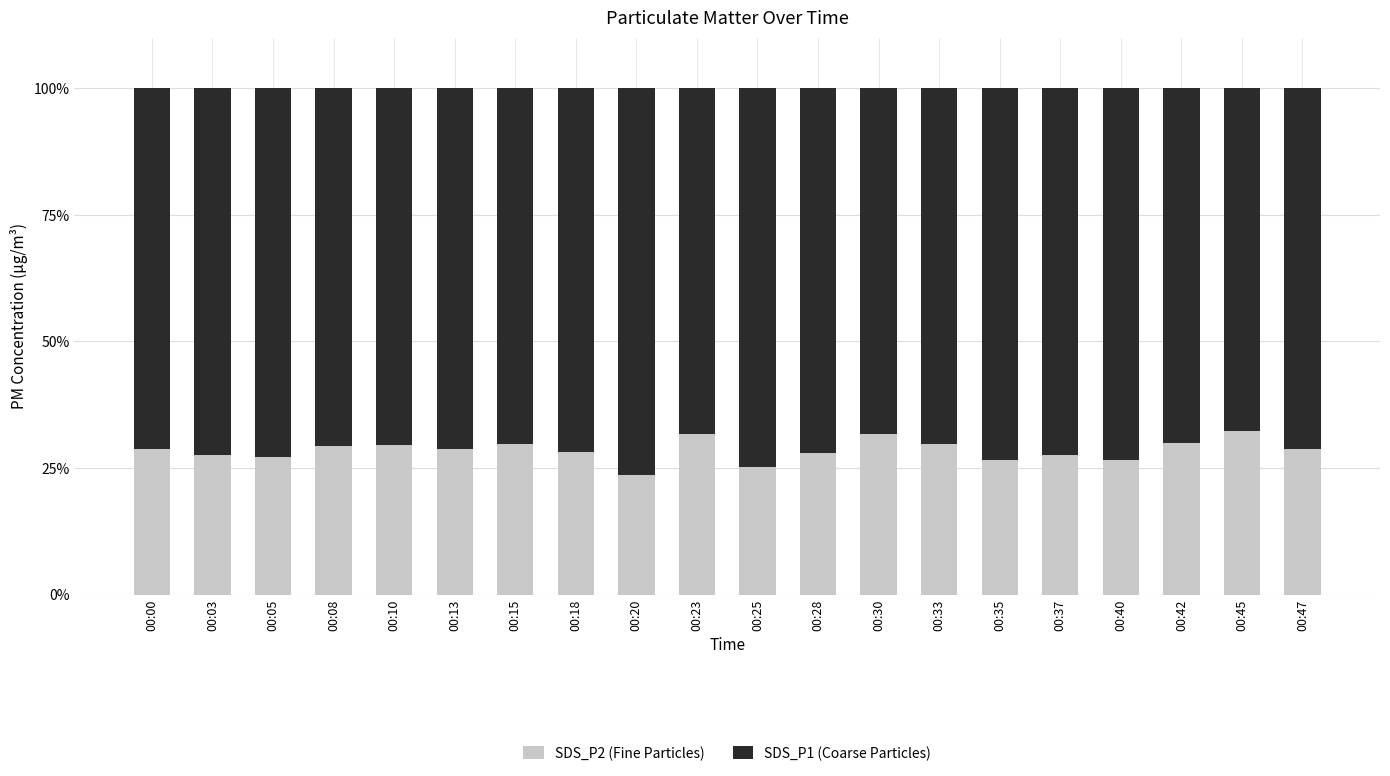

What is the total value across all series at 00:15?

100.0